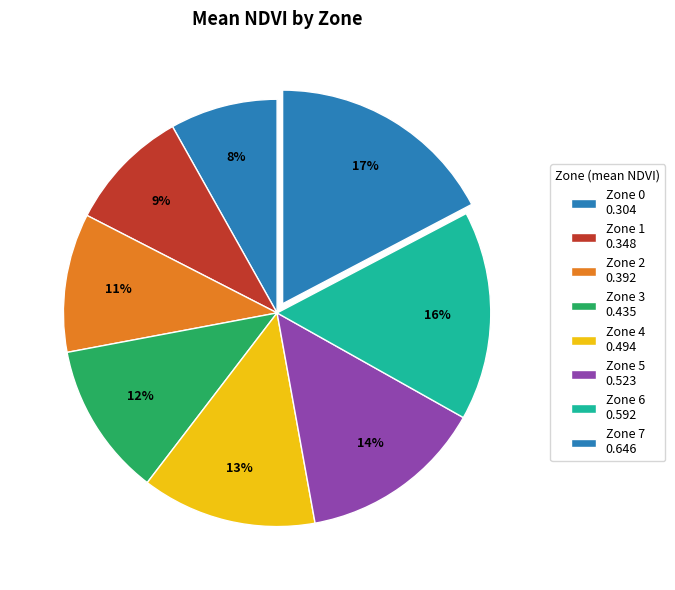

How many slices are in this pie chart?

8